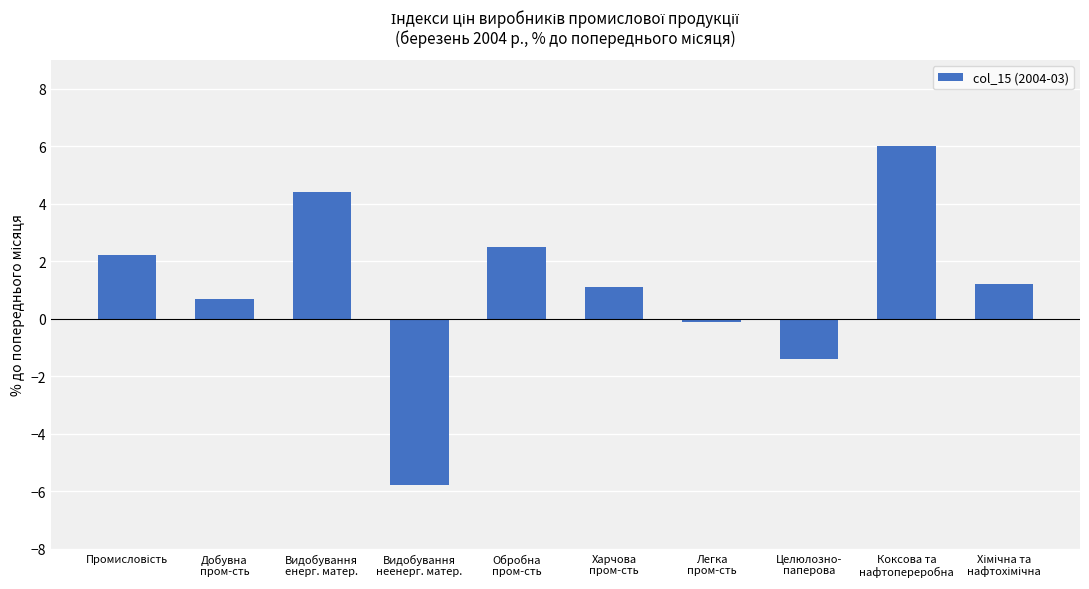

At which label is the value closest to 0?

Легка
пром-сть